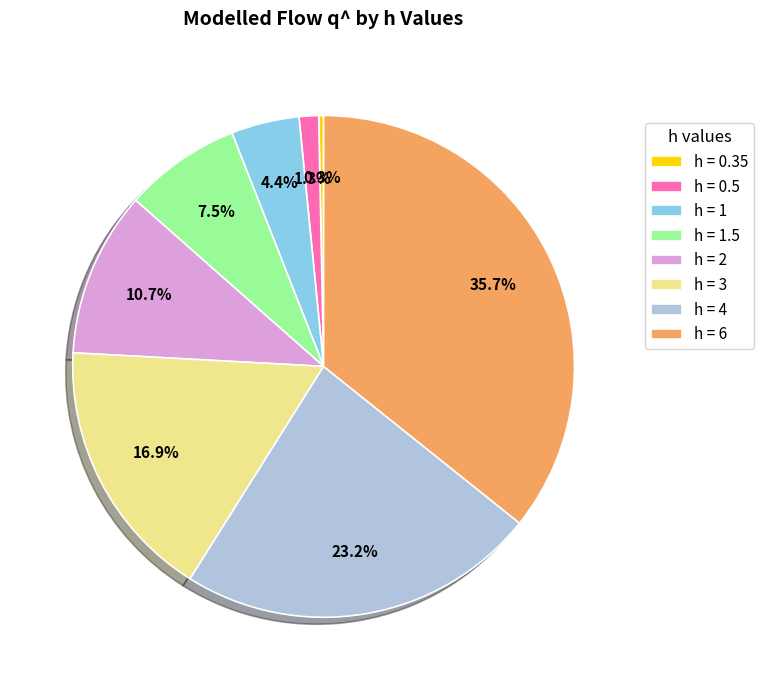

How many segments does this pie chart have?

8